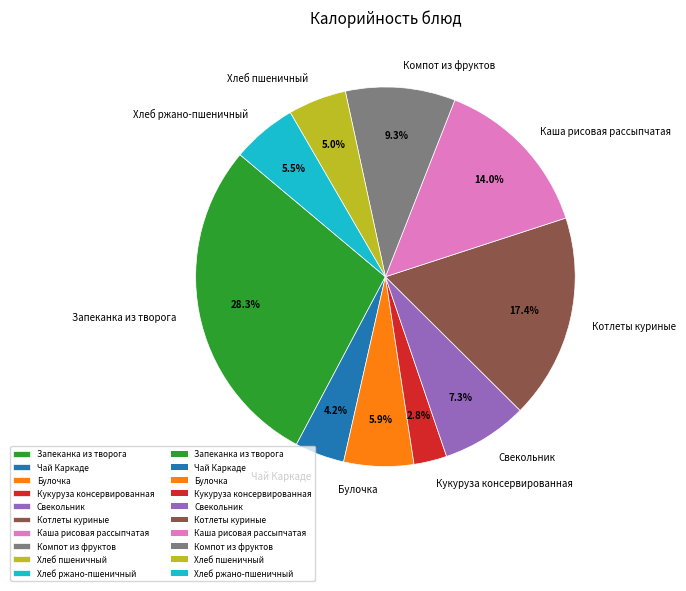

To the nearest percent, what is the difference between the largest and smallest slice percentages?

26%